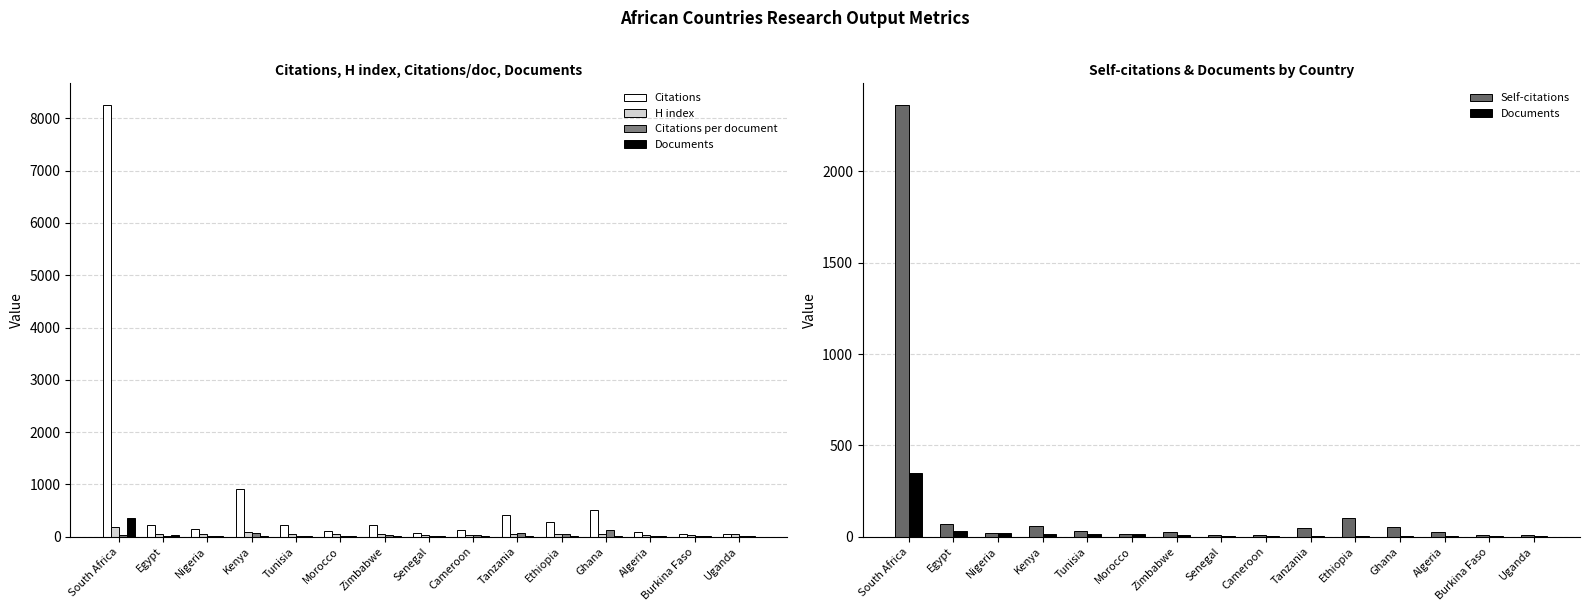

Where is Citations nearest to the value 4150?

Kenya